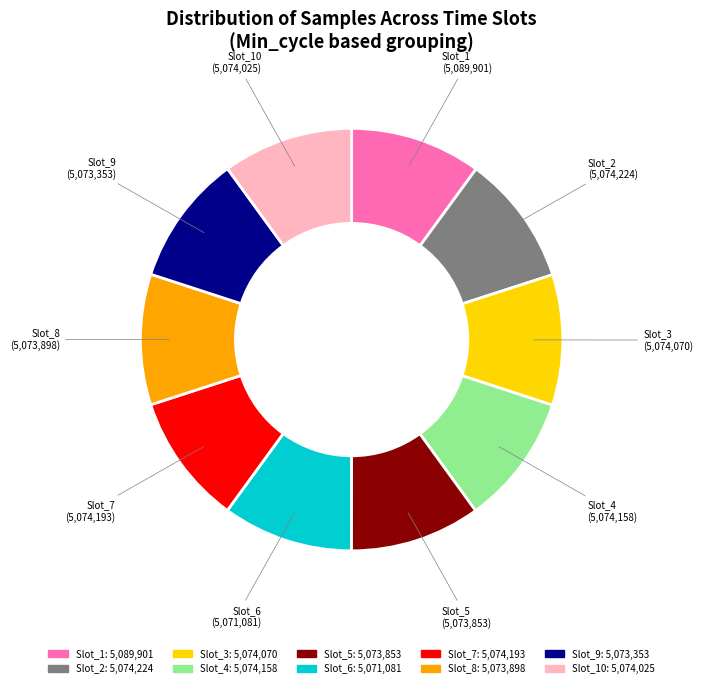

Does any single category account for the majority?

No